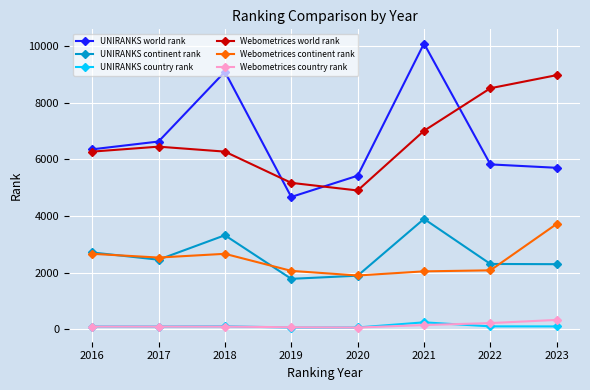

True or false: Webometrices country rank and Webometrices continent rank intersect in this chart.

False